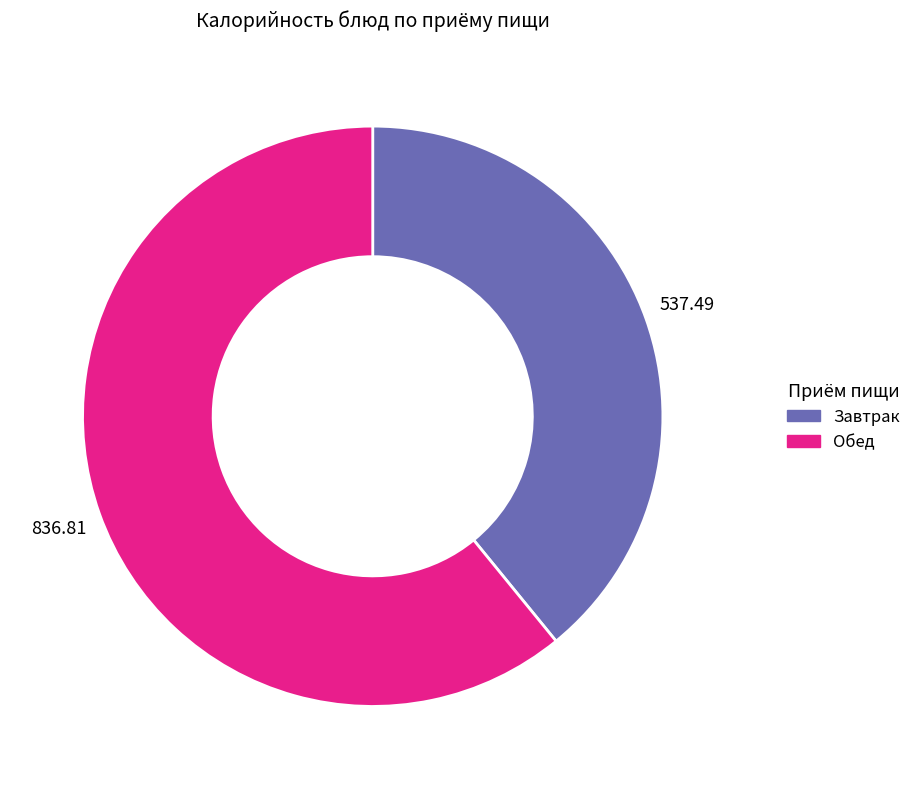

How many slices are in this pie chart?

2